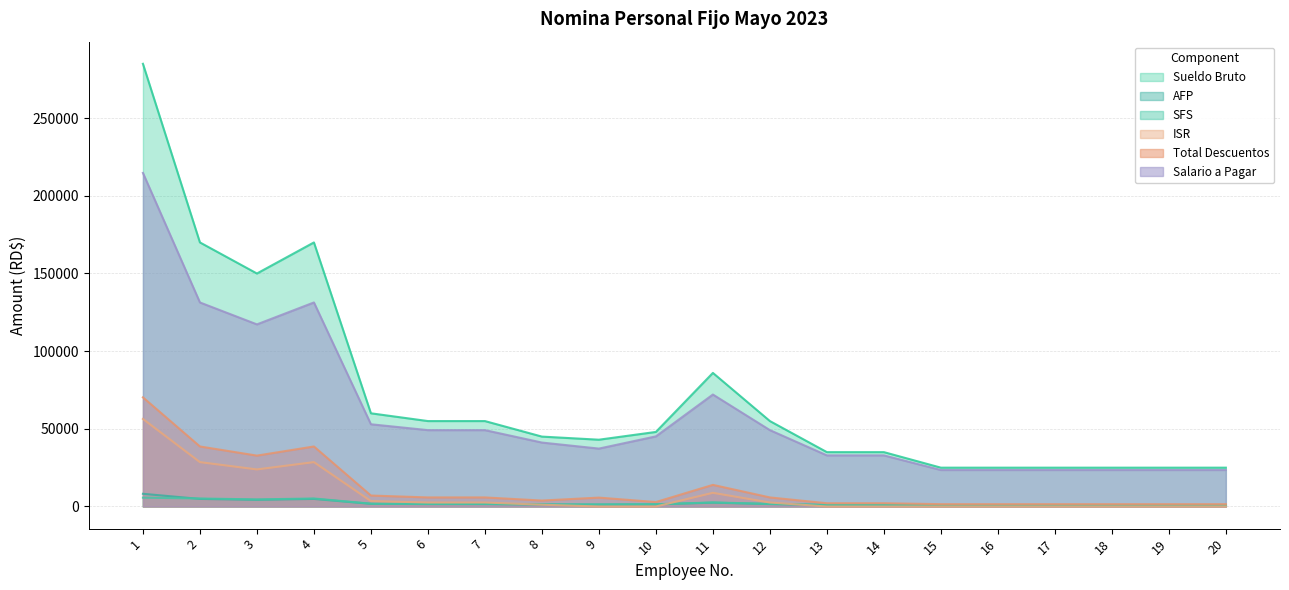

Which label corresponds to the smallest value in the chart?

9